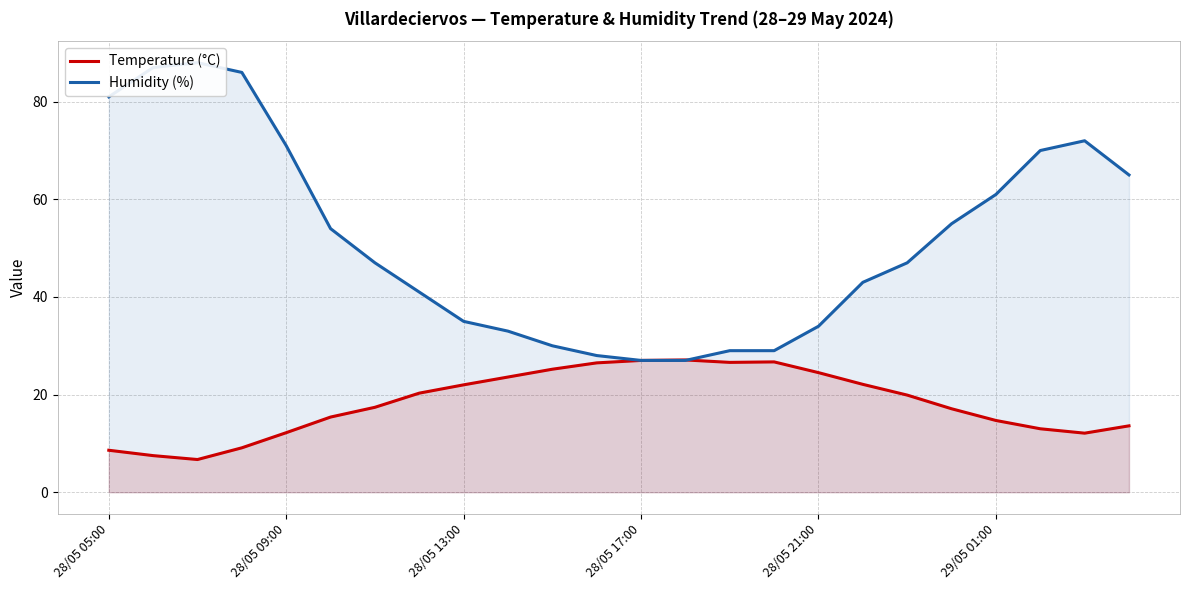

What is the value of the Temperature (°C) point at the 10th from the left?

23.6